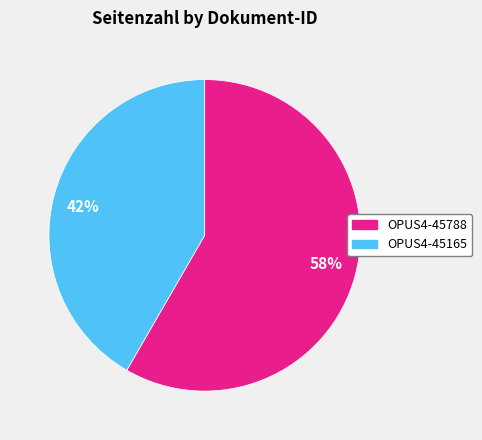

To the nearest percent, what is the combined percentage of 58% and 42%?

100%